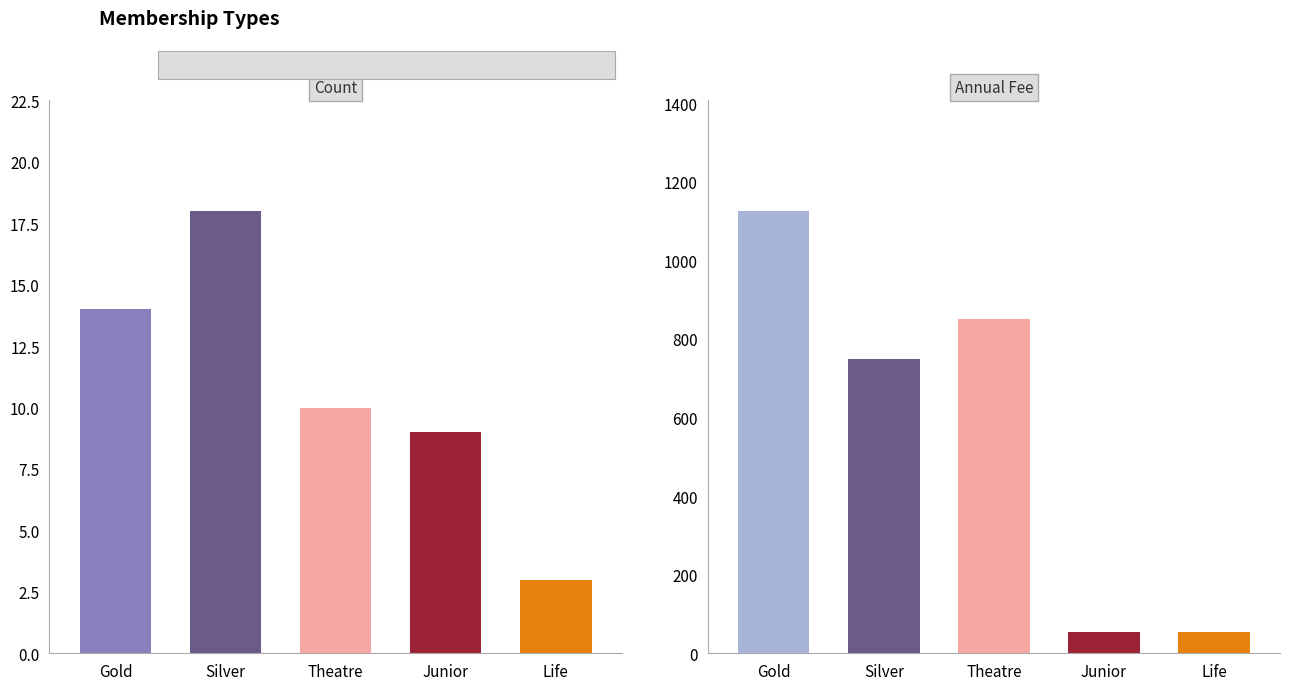

What position from the left is Annual Fee?

2